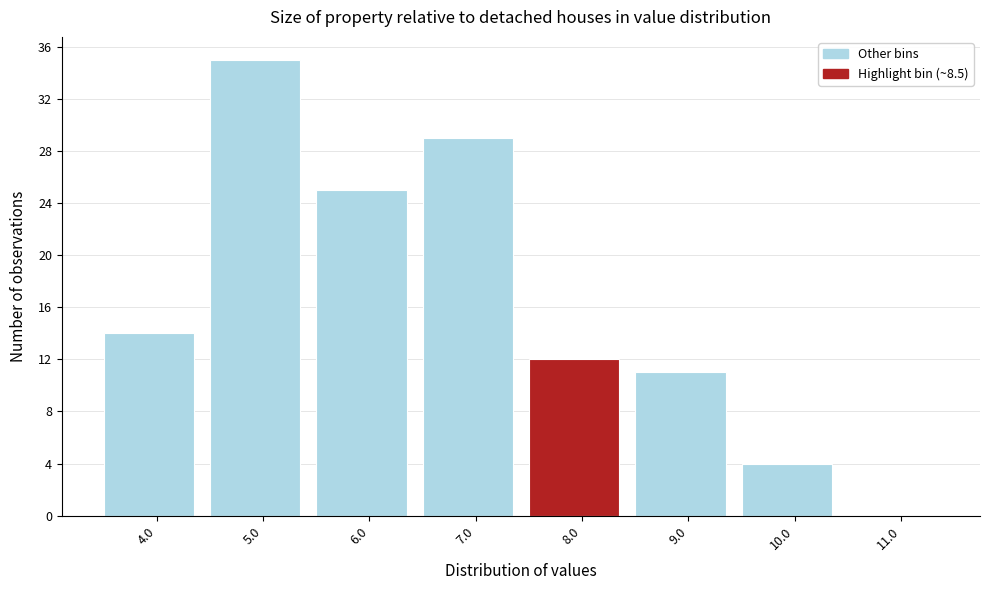

Reading right to left, transcribe all the data shown in this chart.

11.0=0	10.0=4	9.0=11	8.0=12	7.0=29	6.0=25	5.0=35	4.0=14